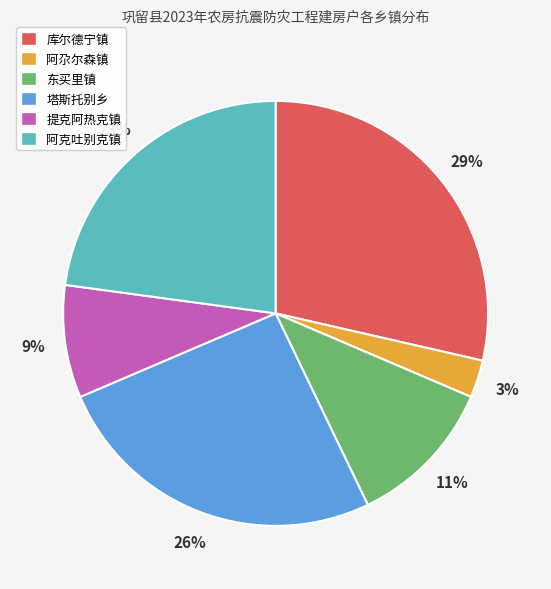

To the nearest percent, what is the average slice percentage?

17%